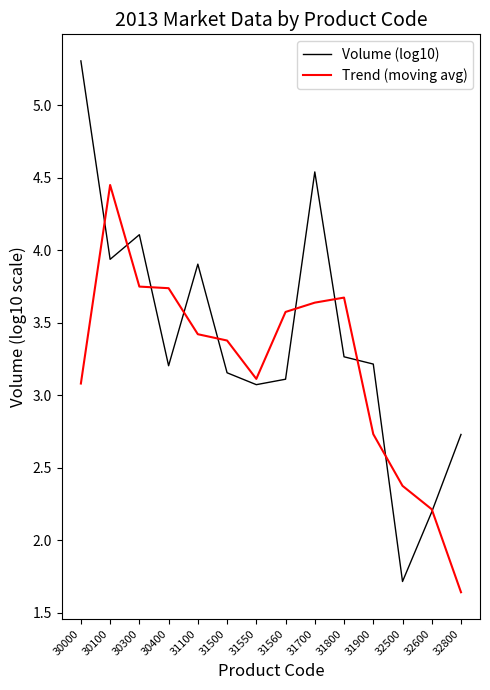

Which series has the largest total across all categories?

Volume (log10)